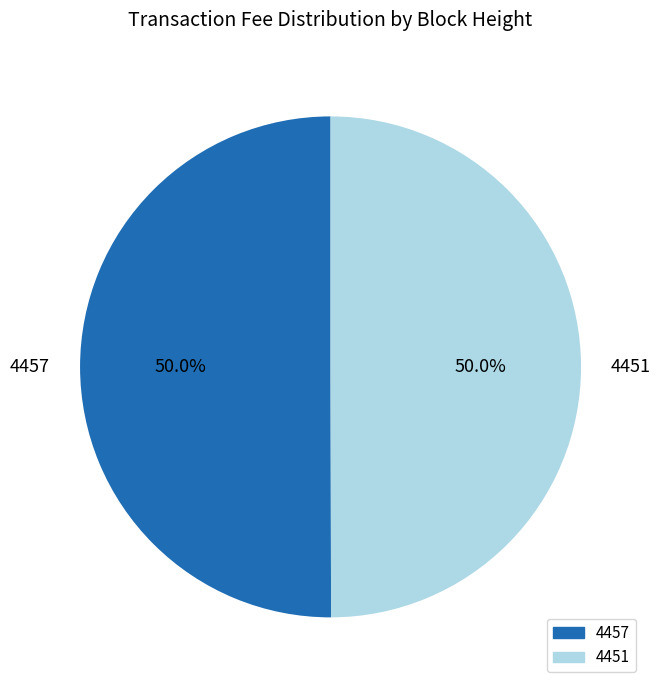

How many segments does this pie chart have?

2